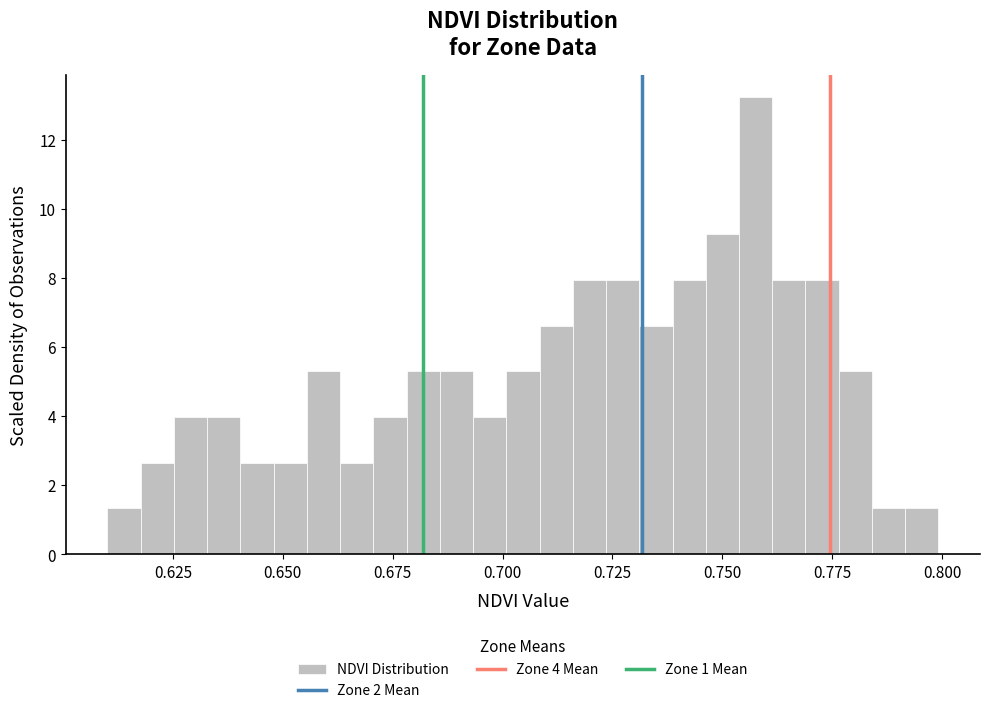

Around what value on the x-axis is the tallest bar? Give the approximate position of its centre, as read against the axis.

0.760